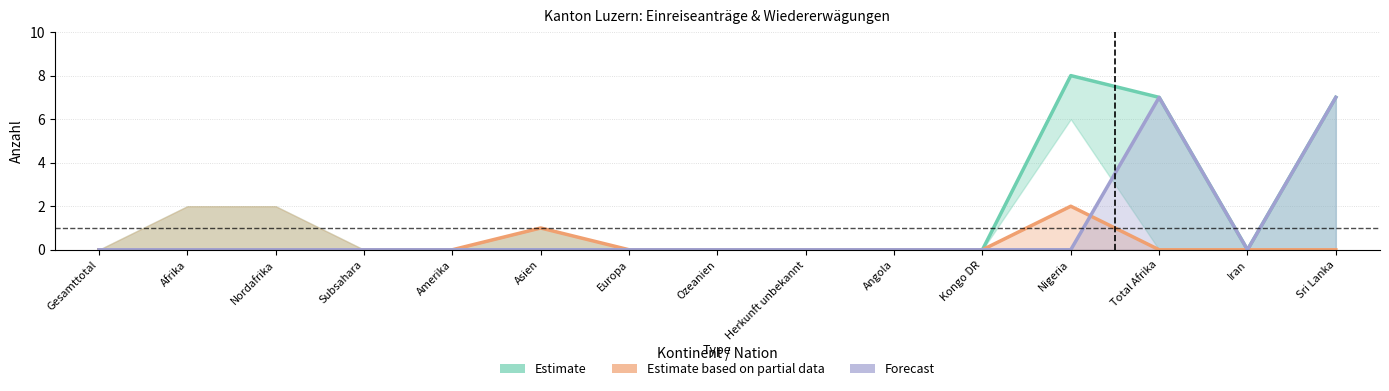

Reading left to right, list all the values displayed in this chart.

Estimate: Gesamttotal=0	Afrika=0	Nordafrika=0	Subsahara=0	Amerika=0	Asien=0	Europa=0	Ozeanien=0	Herkunft unbekannt=0	Angola=0	Kongo DR=0	Nigeria=8	Total Afrika=7	Iran=0	Sri Lanka=7
Estimate based on partial data: Gesamttotal=0	Afrika=0	Nordafrika=0	Subsahara=0	Amerika=0	Asien=1	Europa=0	Ozeanien=0	Herkunft unbekannt=0	Angola=0	Kongo DR=0	Nigeria=2	Total Afrika=0	Iran=0	Sri Lanka=0
Forecast: Gesamttotal=0	Afrika=0	Nordafrika=0	Subsahara=0	Amerika=0	Asien=0	Europa=0	Ozeanien=0	Herkunft unbekannt=0	Angola=0	Kongo DR=0	Nigeria=0	Total Afrika=7	Iran=0	Sri Lanka=7